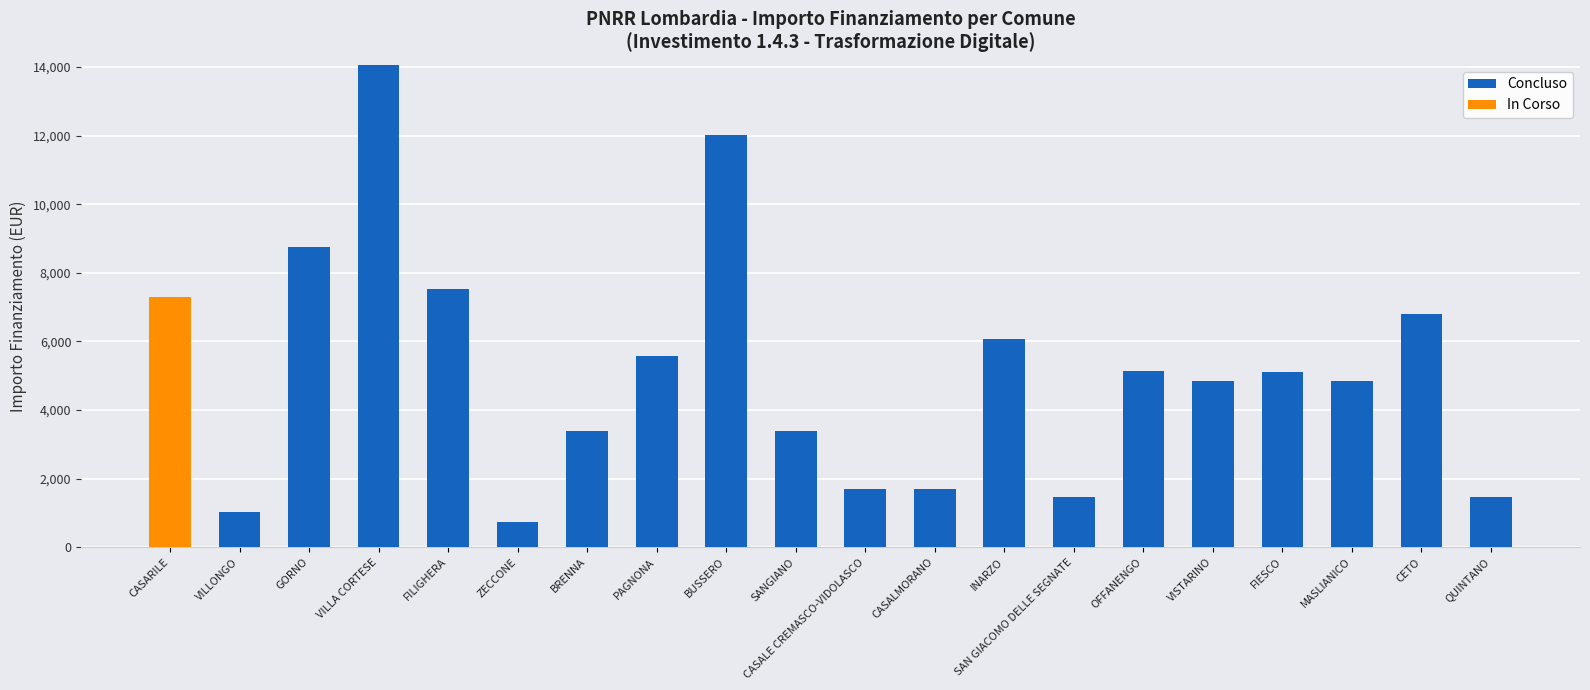

Are the bars horizontal?

No